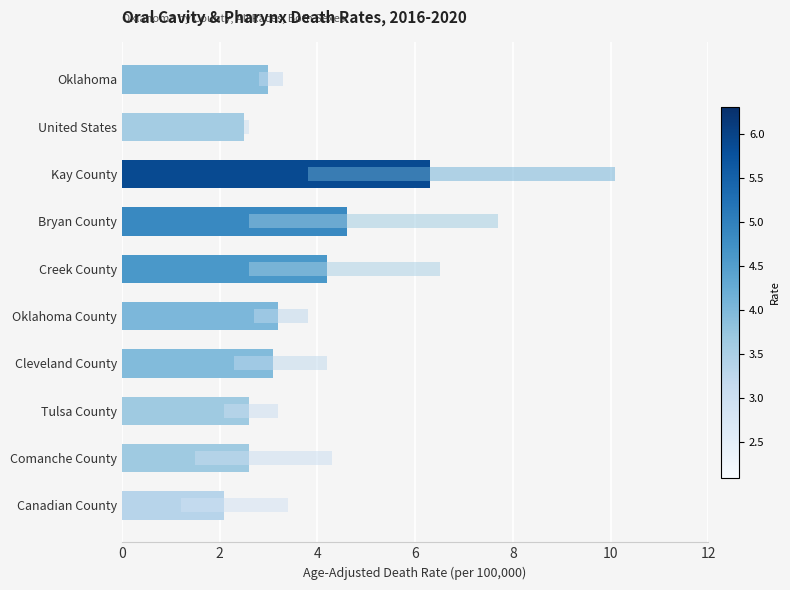

Are the bars horizontal?

Yes